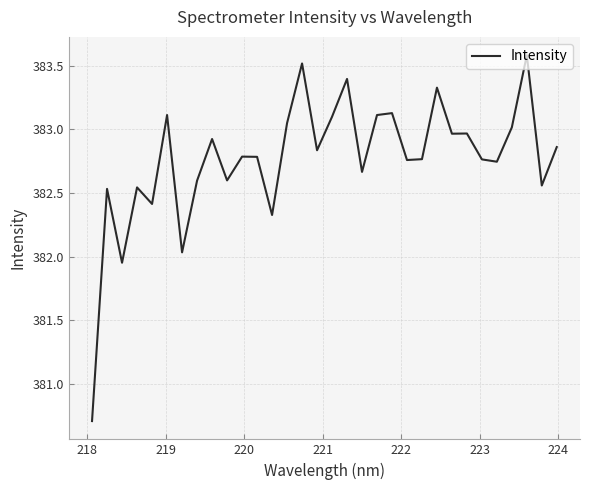

What is the minimum value shown in the chart?

380.7